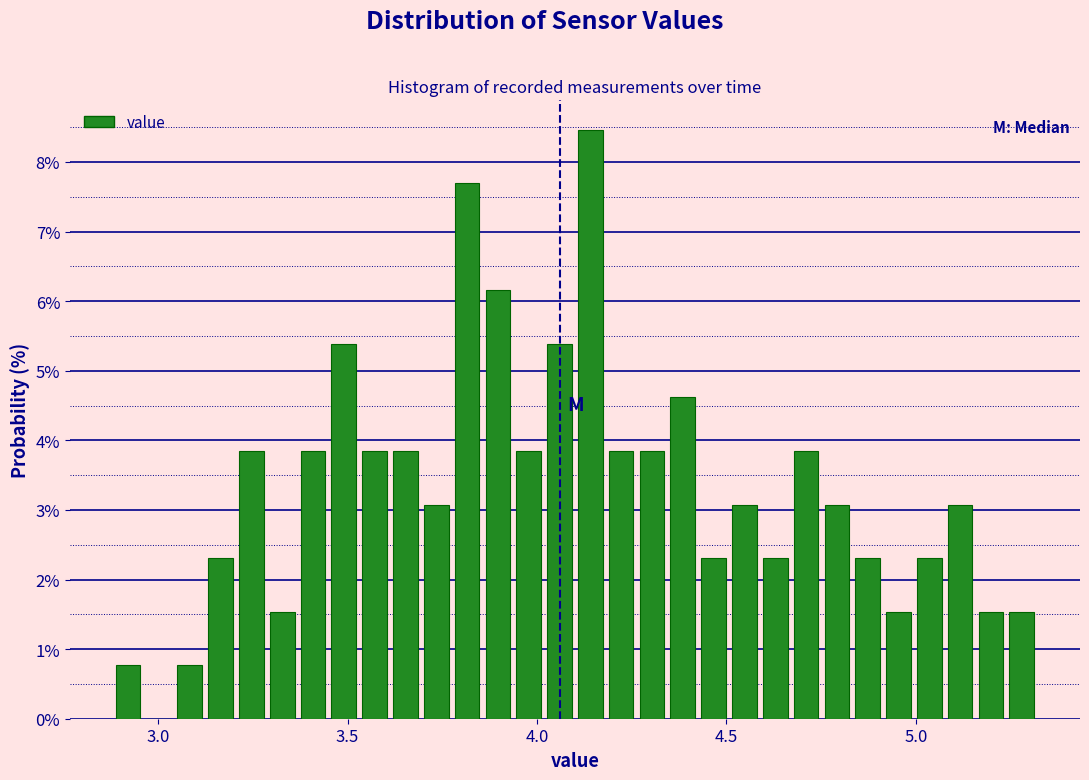

Read against the x-axis, roughly where is the centre of the tallest bar?

4.15